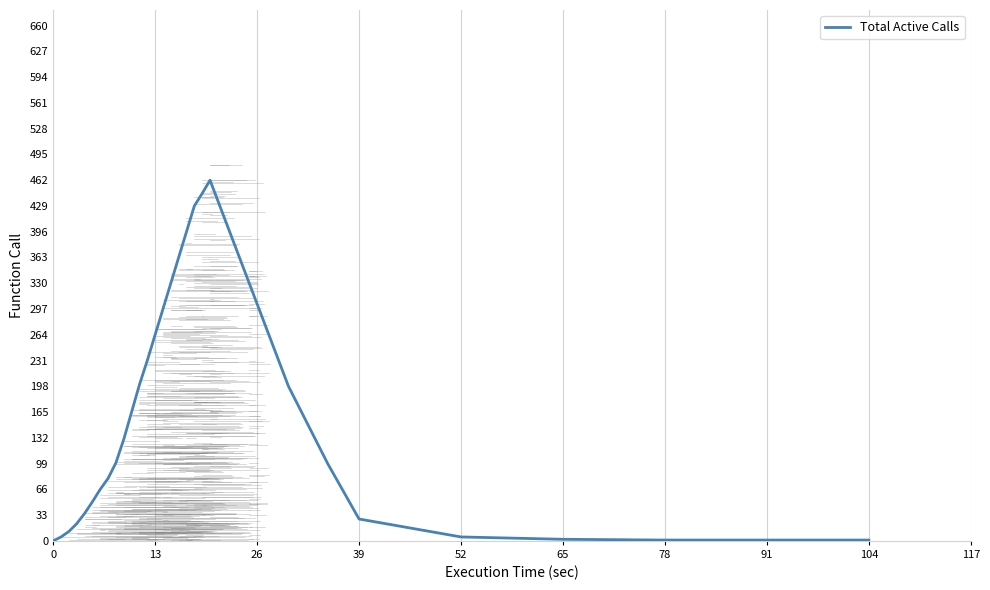

What is the greatest value displayed?

462